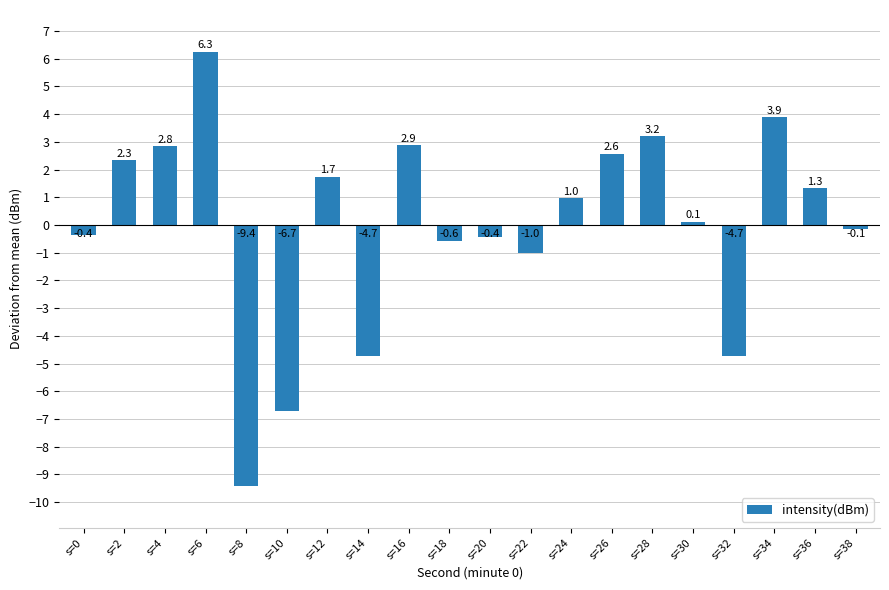

How many positive values are there?

11